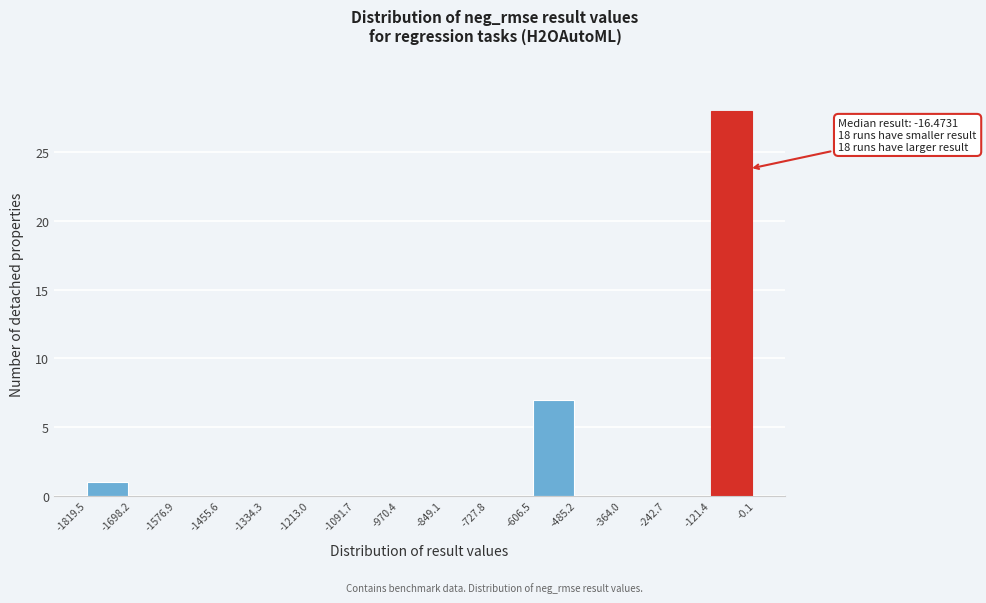

Which range on the x-axis has the tallest bar?

-121.4 to -0.1